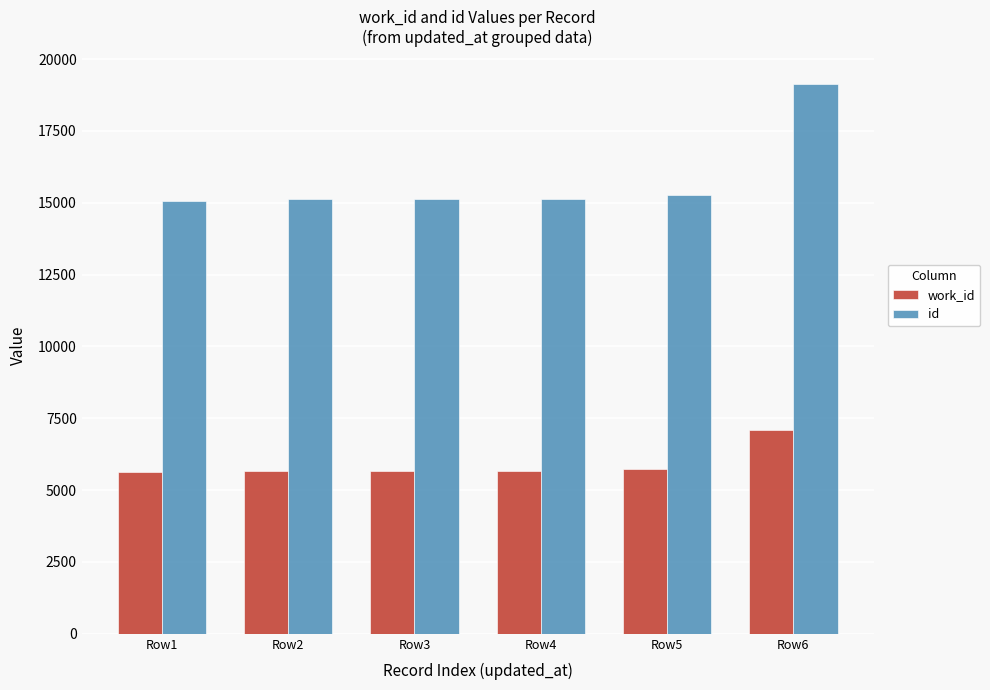

How many distinct data groups are displayed?

2